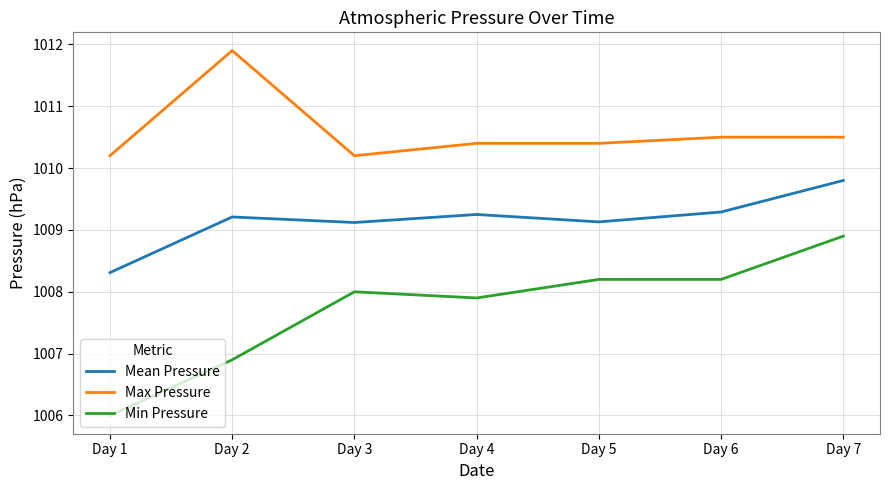

At which label does Max Pressure reach its peak?

Day 2